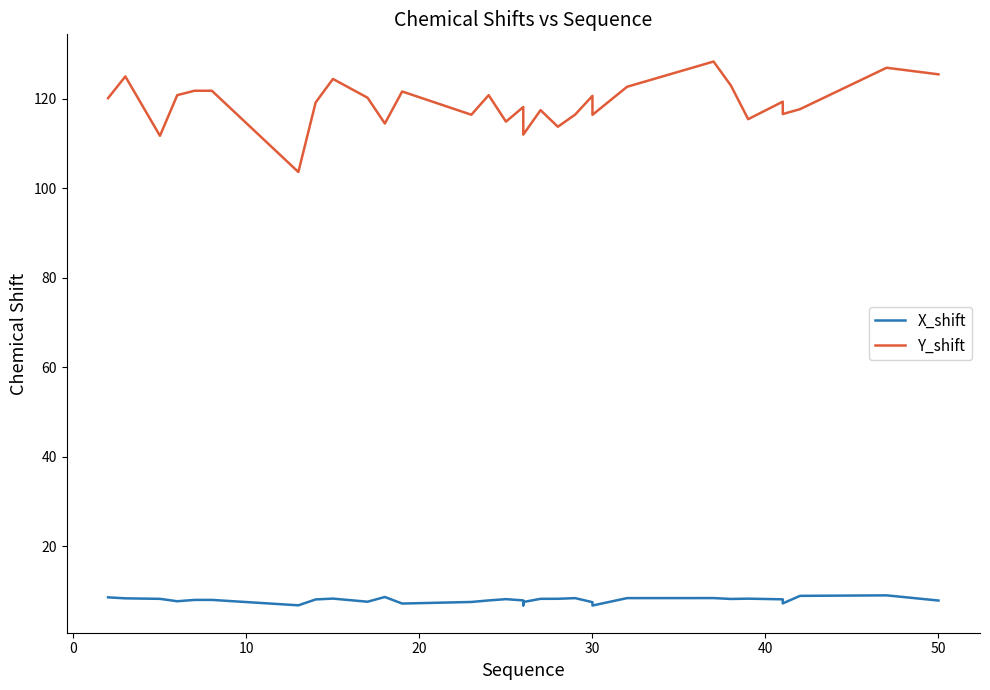

What are all the series names shown in the legend?

X_shift, Y_shift